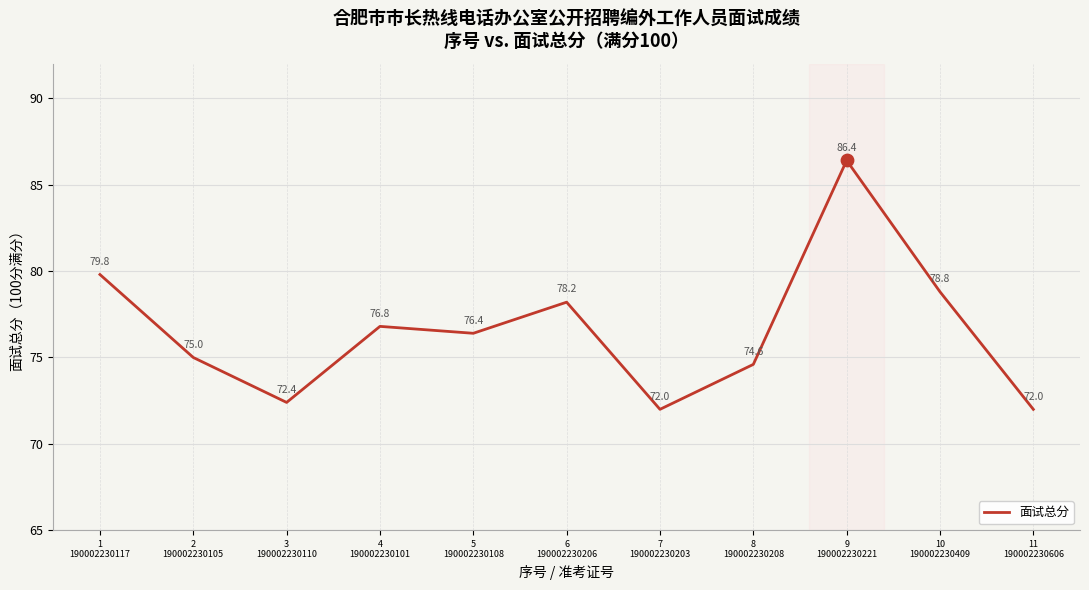

Which has a higher value, 3
190002230110 or 5
190002230108?

5
190002230108